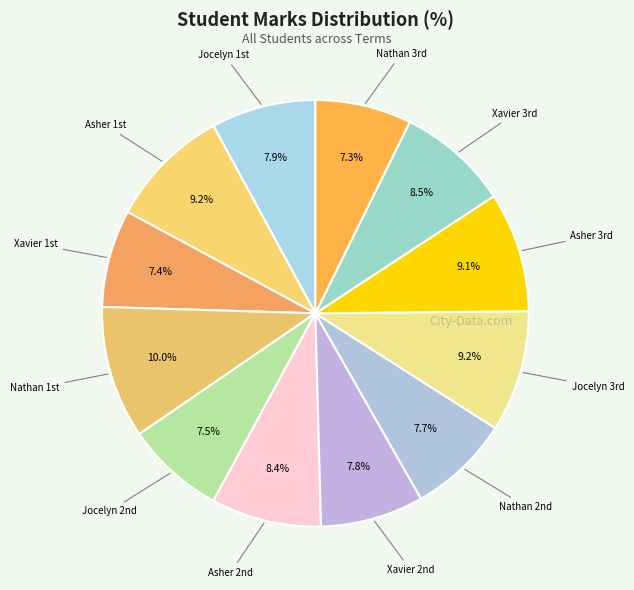

Is there any slice that represents more than half of the pie?

No